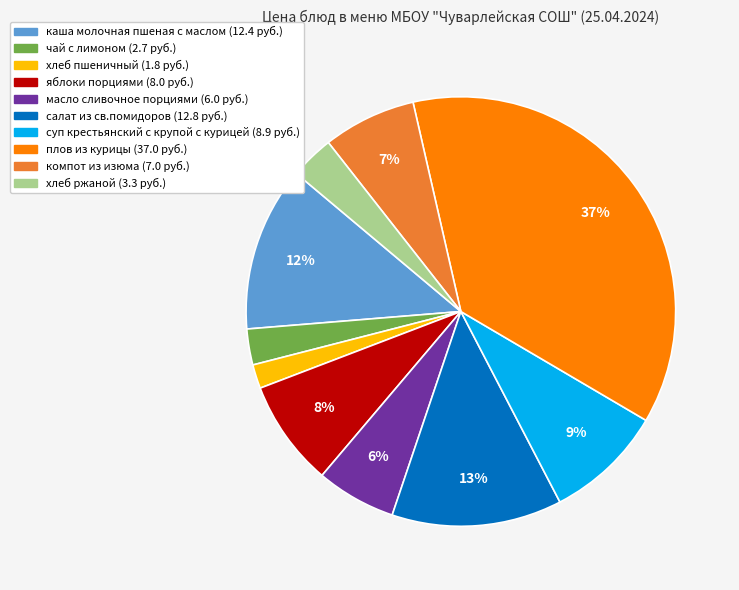

To the nearest percent, what percentage of the pie is плов из курицы?

37%